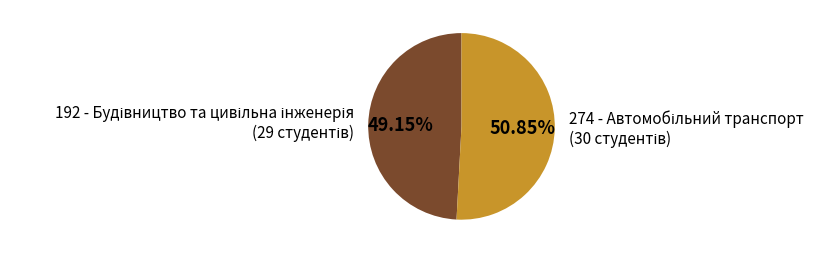

To the nearest percent, what portion does 192 represent?

49%